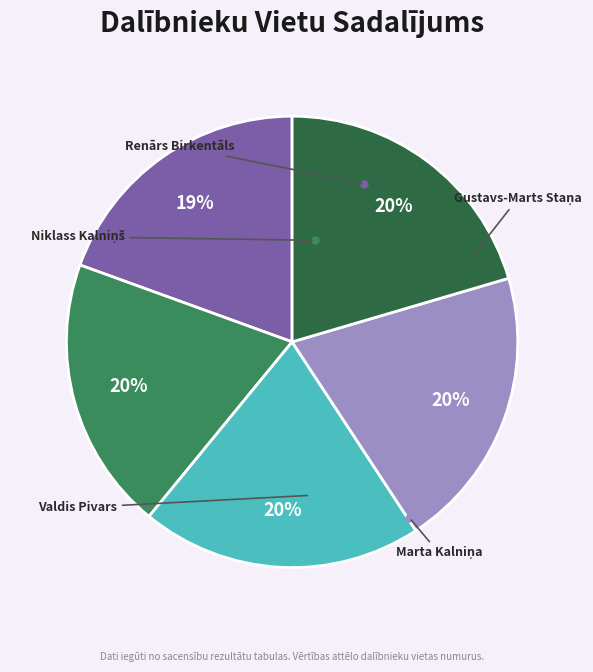

Does Niklass Kalniņš account for over 50% of the chart?

No